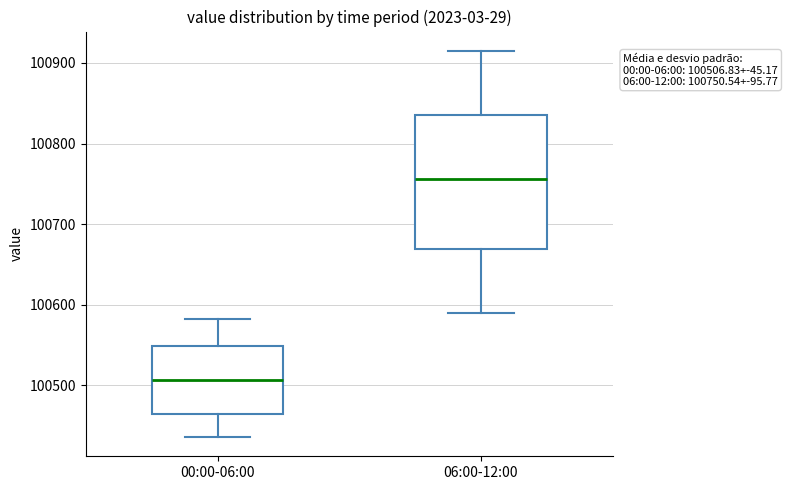

Which box is the tallest, from its lower edge to its upper edge?

06:00-12:00